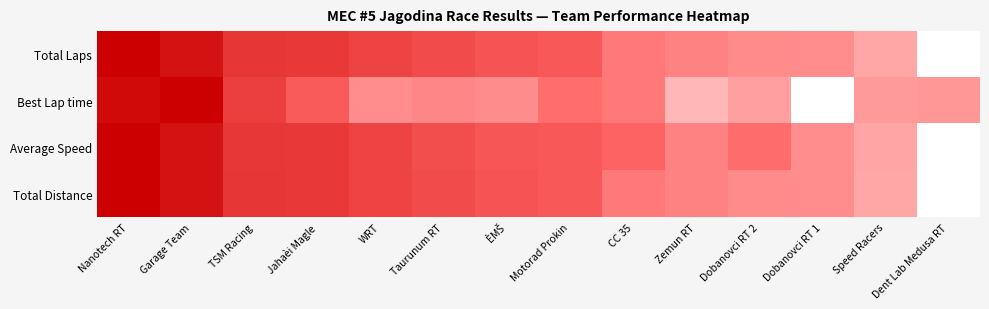

Rank the series by their maximum value, from lowest to highest.

Total Laps, Best Lap time, Average Speed, Total Distance